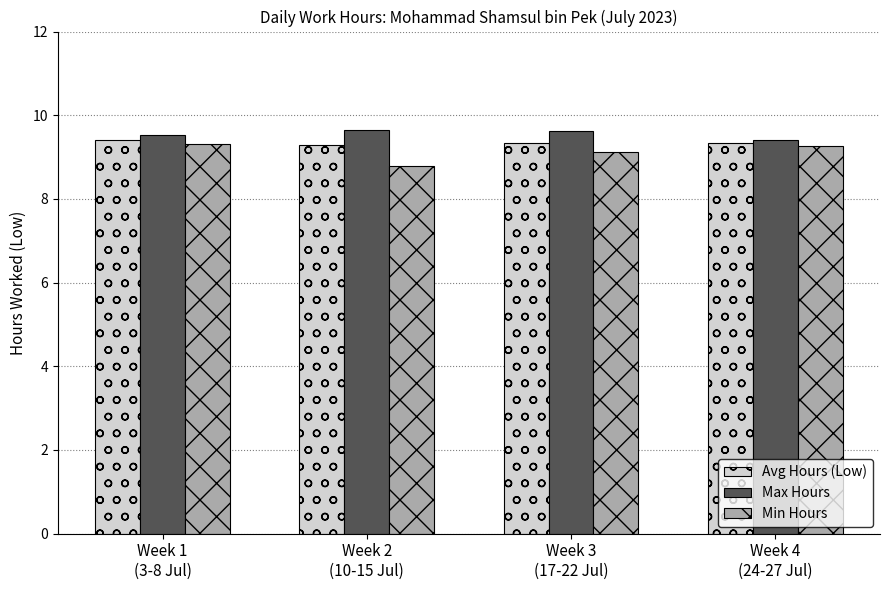

How many distinct data groups are displayed?

3